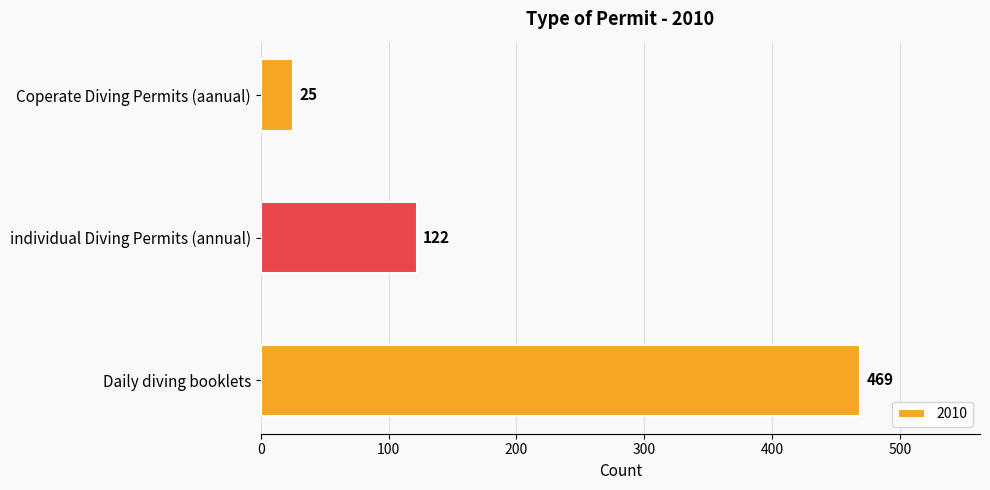

What is the sum of the values at Daily diving booklets and Coperate Diving Permits (aanual)?

494